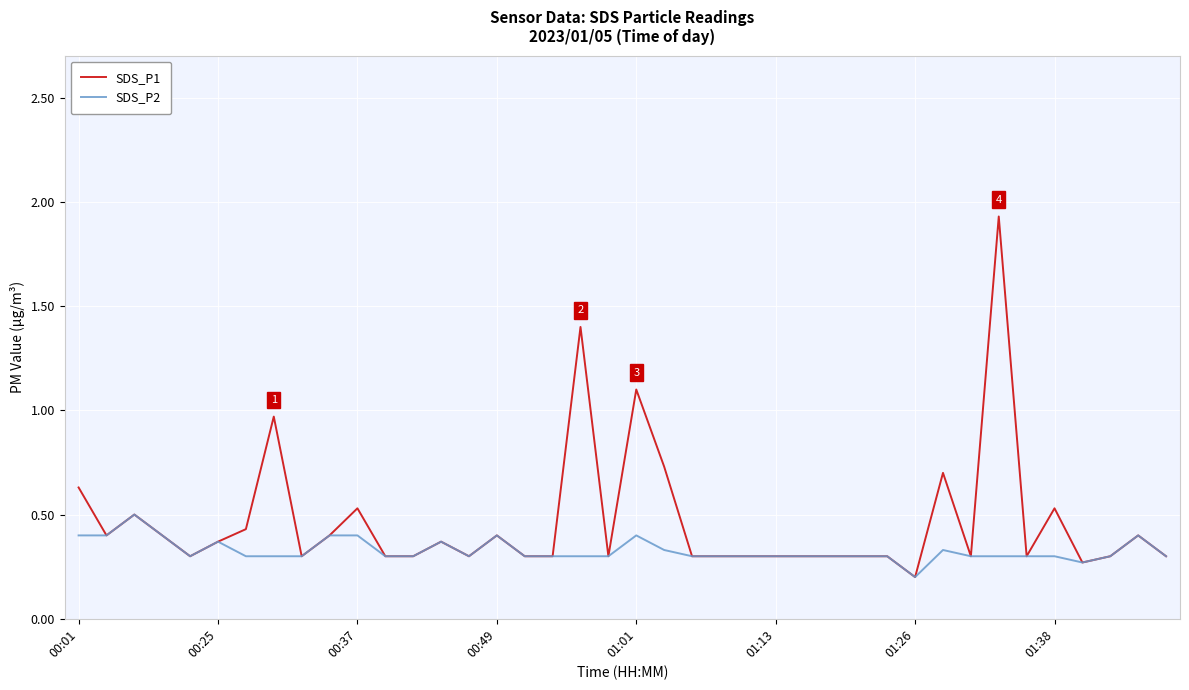

Rank the series by their average value, from lowest to highest.

SDS_P2, SDS_P1